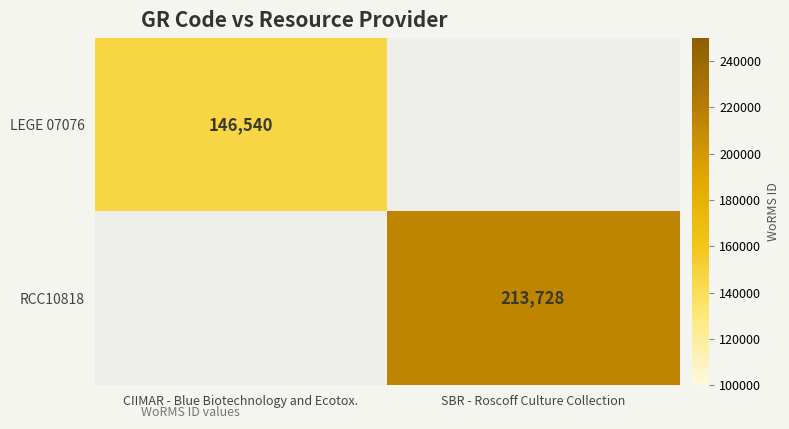

Which category has the highest value across all series?

SBR - Roscoff Culture Collection